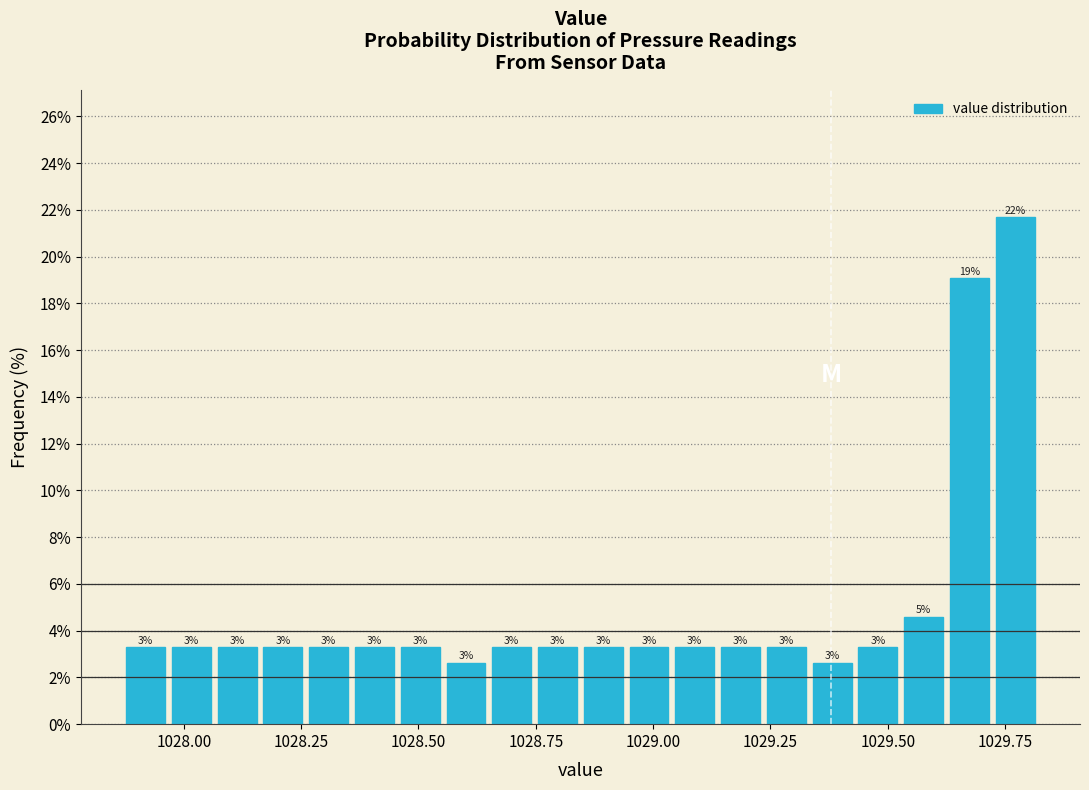

Around what value on the x-axis is the tallest bar? Give the approximate position of its centre, as read against the axis.

1029.75